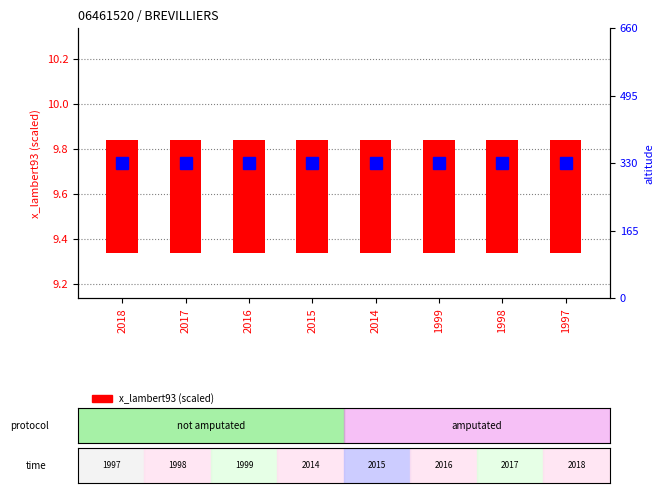

List the series in order of their peak value, highest first.

altitude, x_lambert93 (scaled)